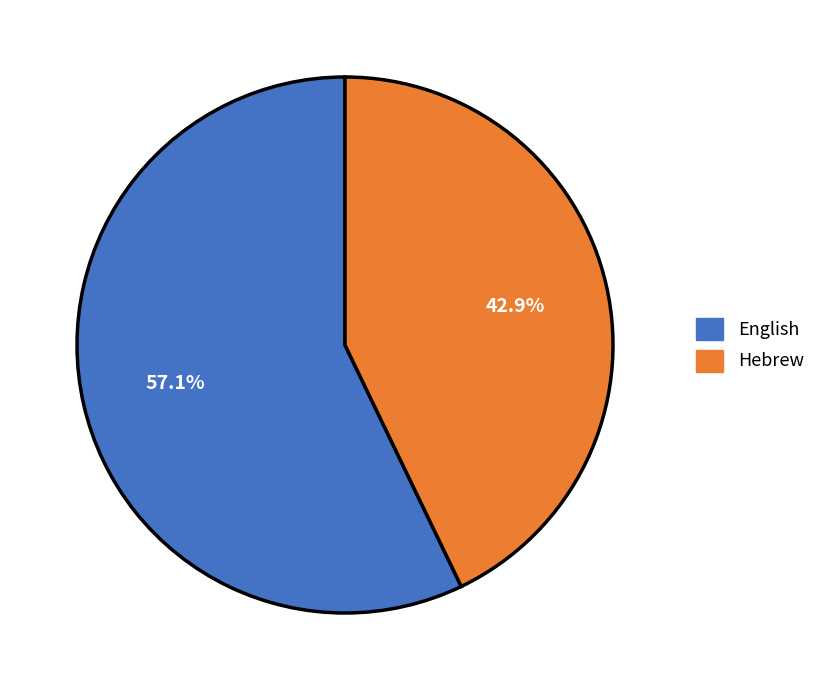

To the nearest percent, what portion does English represent?

57%